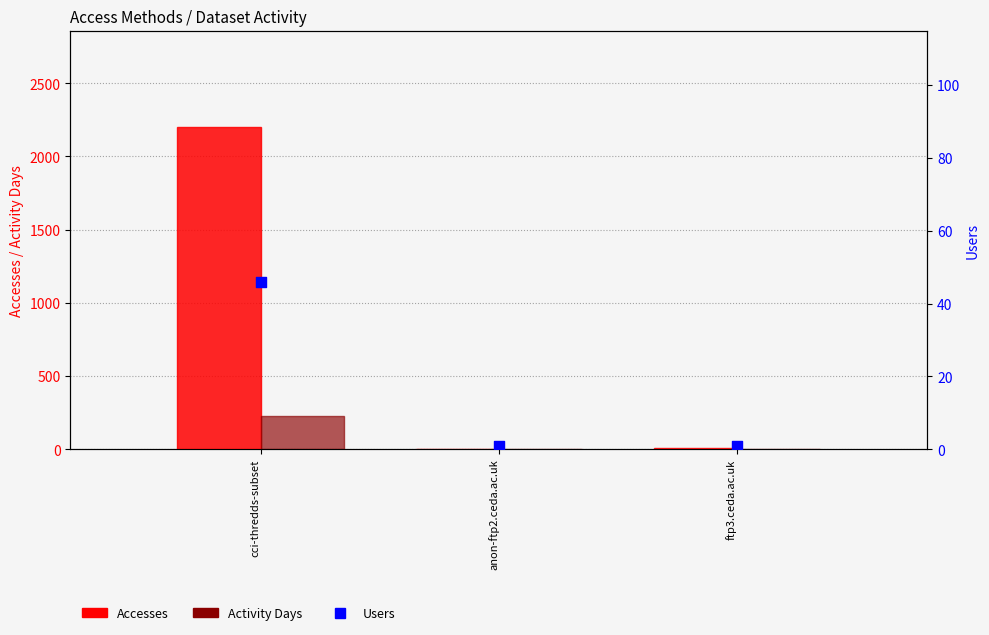

What is the total value across all series at anon-ftp2.ceda.ac.uk?

5